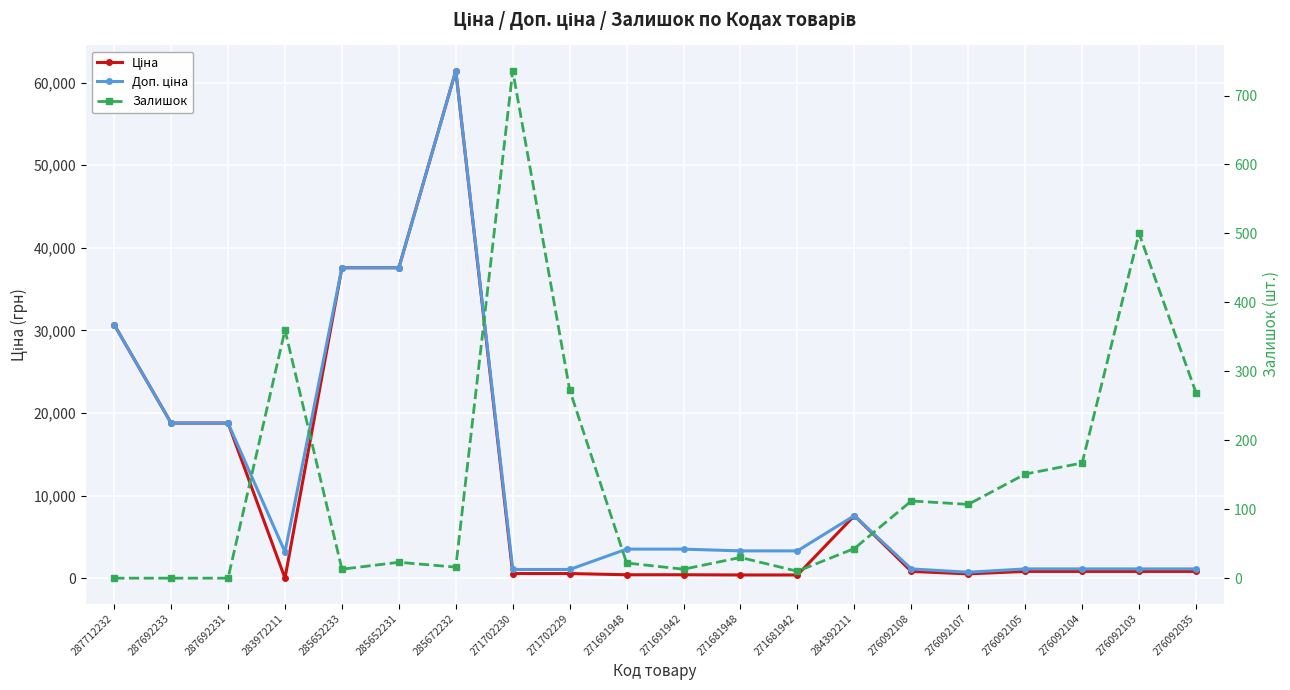

What is the sum of the Ціна values at 276092035 and 276092108?

1696.9